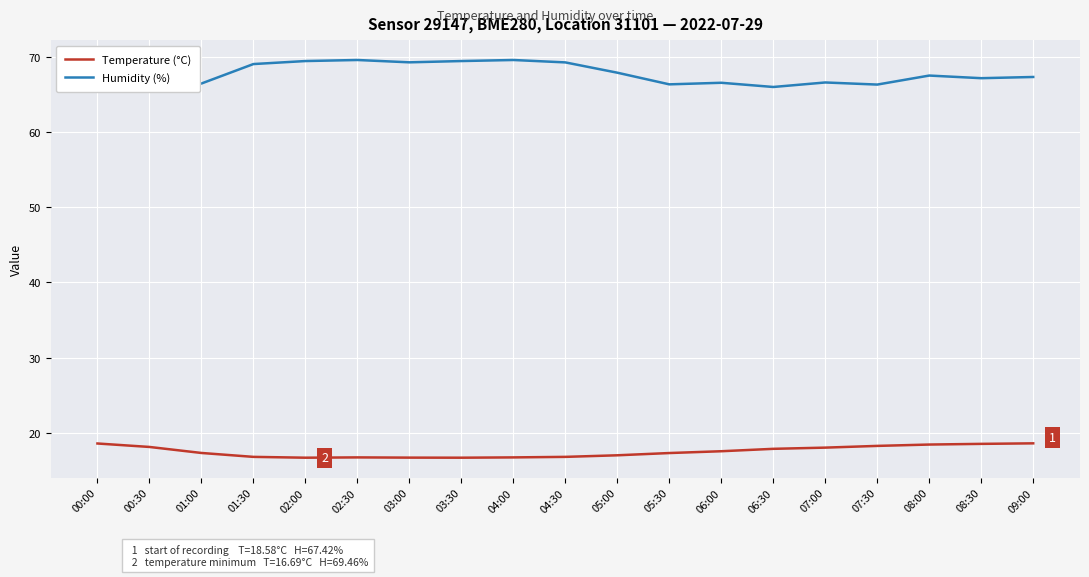

What position from the right is 02:30?

14